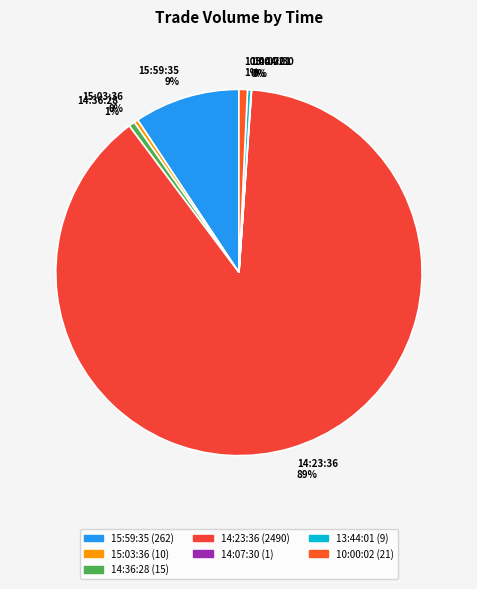

True or false: 15:03:36 0% accounts for 0% of the total.

True